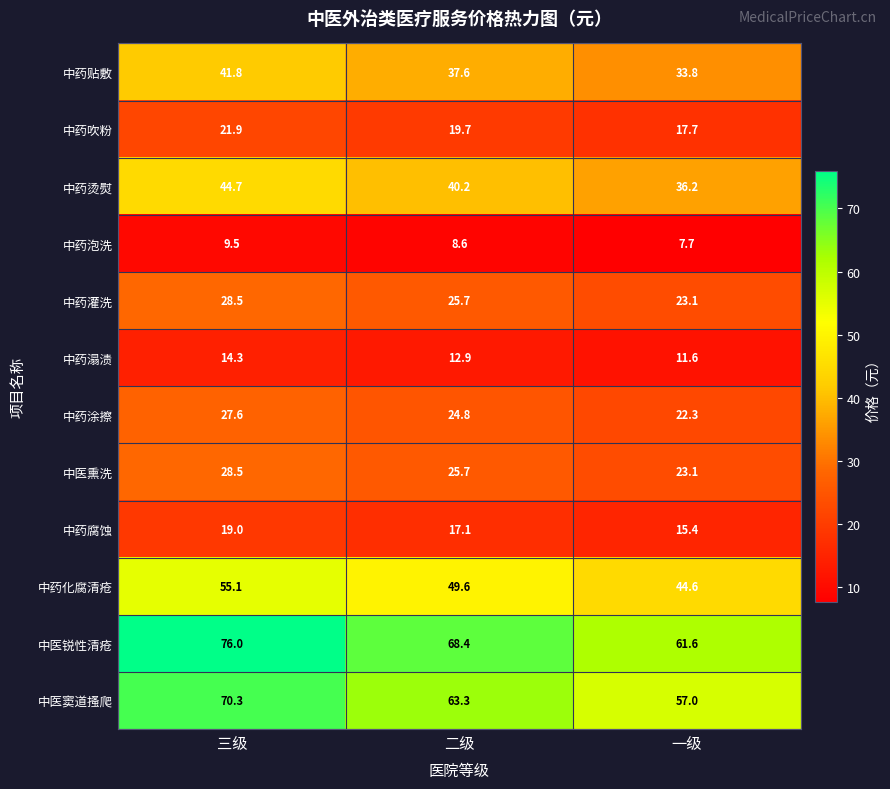

What is the difference between the 中医锐性清疮 values at 二级 and 三级?

7.6